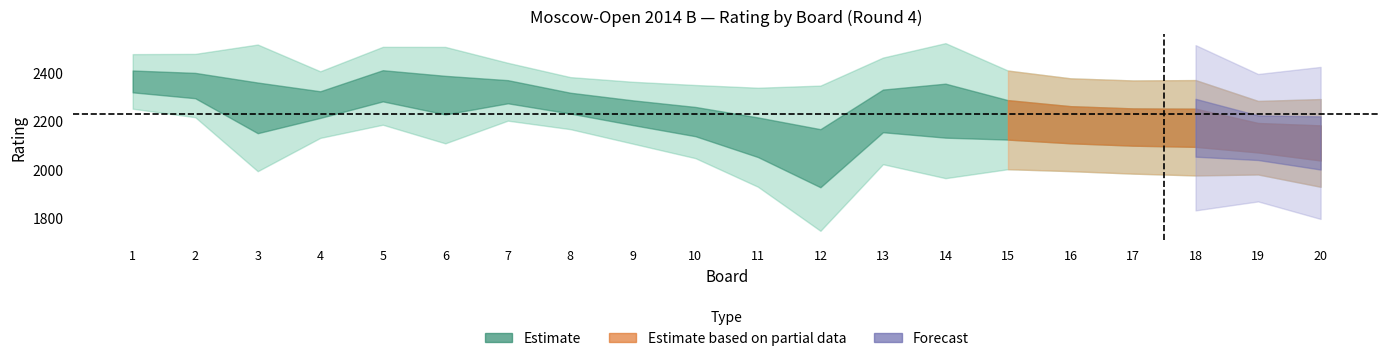

Which category has the highest value in the White_Rating series?

5